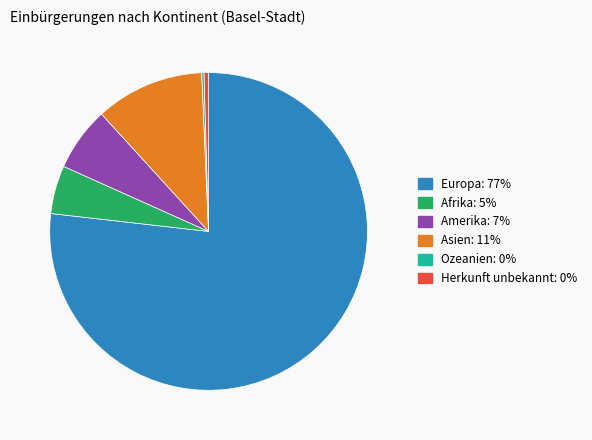

Is it true that Asien is 20% of the pie?

False